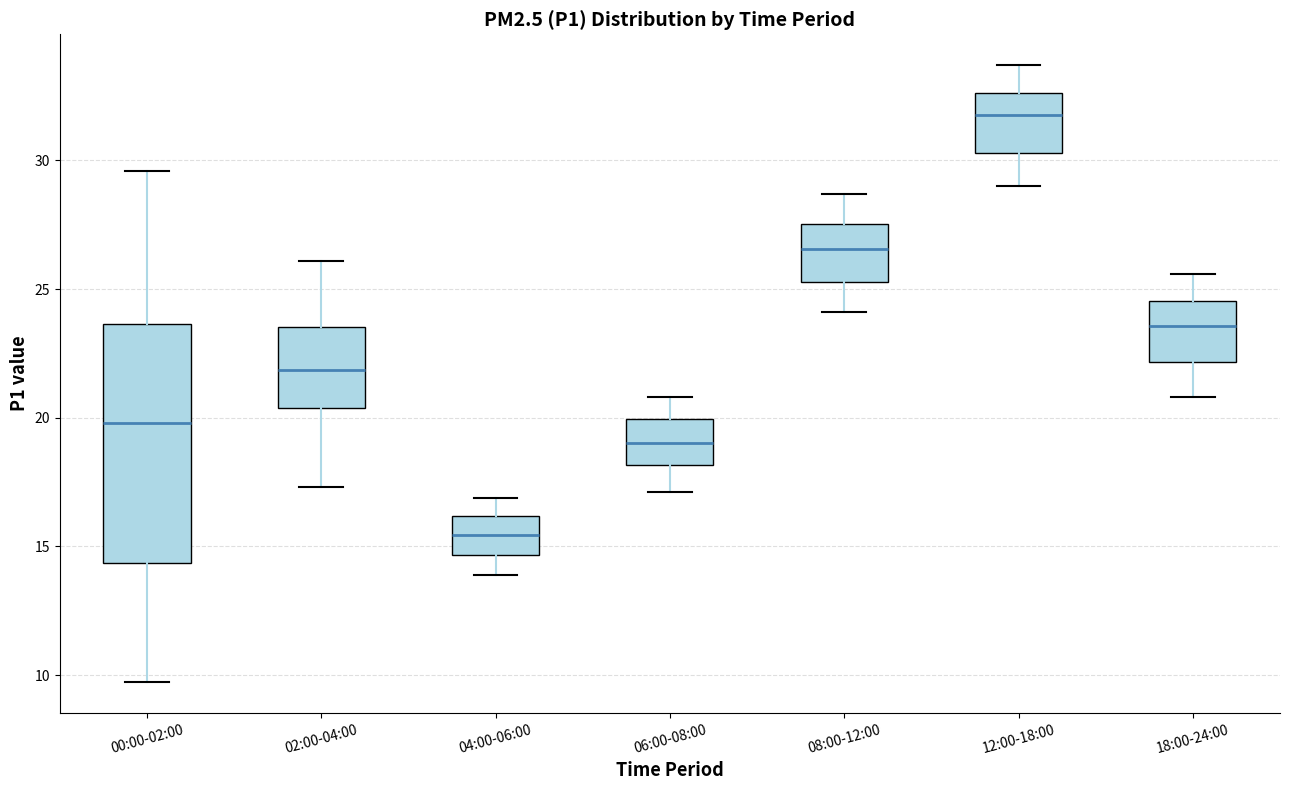

Which box's median line is the highest?

12:00-18:00